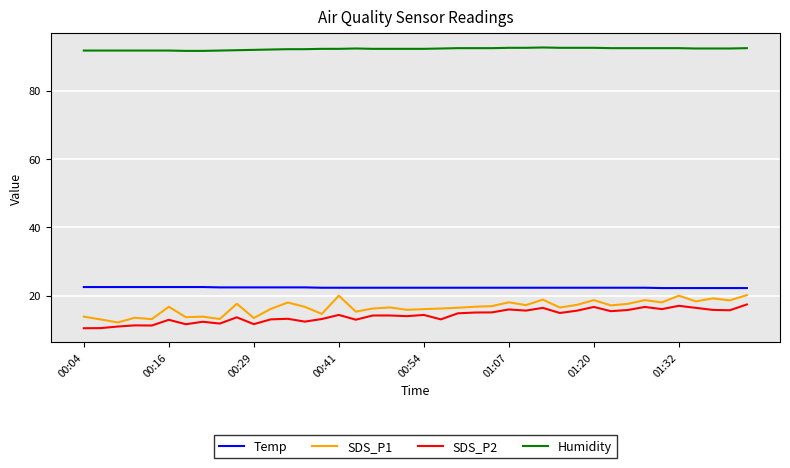

True or false: SDS_P2 and Humidity cross at least once.

False